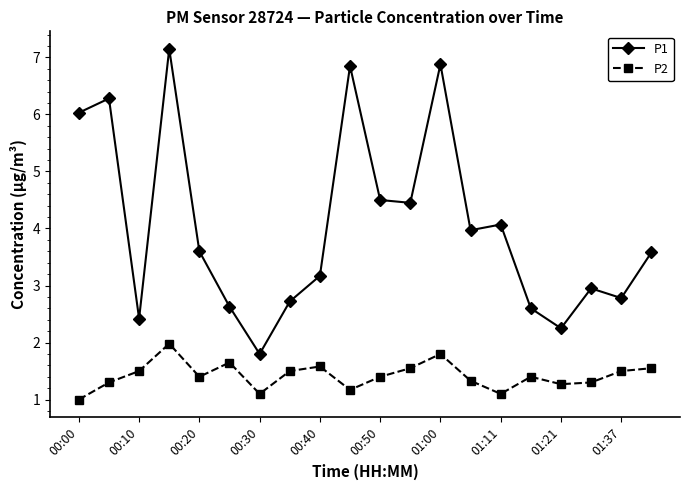

Rank the series by their maximum value, from highest to lowest.

P1, P2